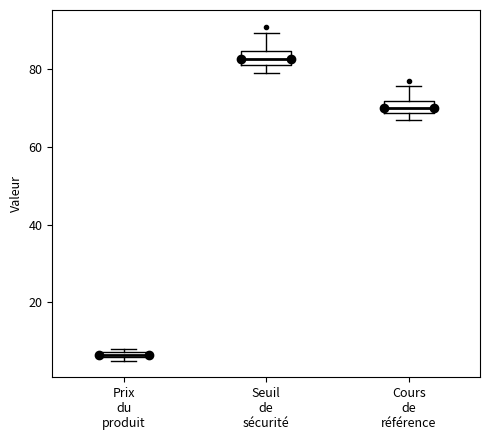

Which box has the highest median line?

Seuil de sécurité